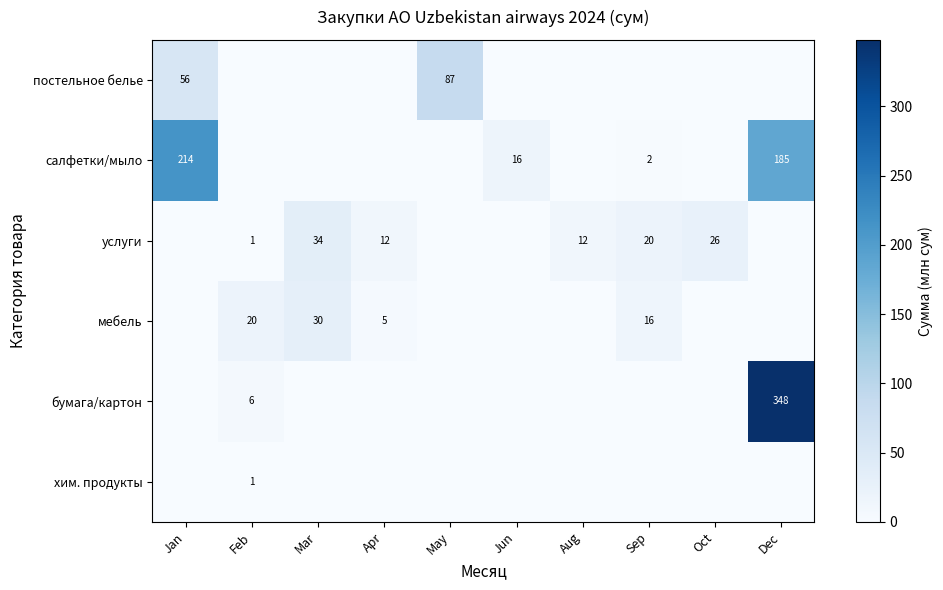

The value of хим. продукты at Feb is 1. True or false?

True